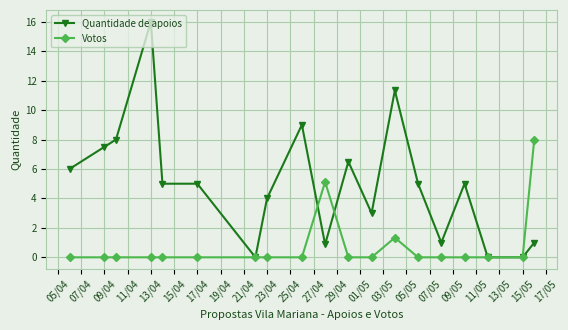

What is the value of the Quantidade de apoios point at the 14th from the left?

5.0